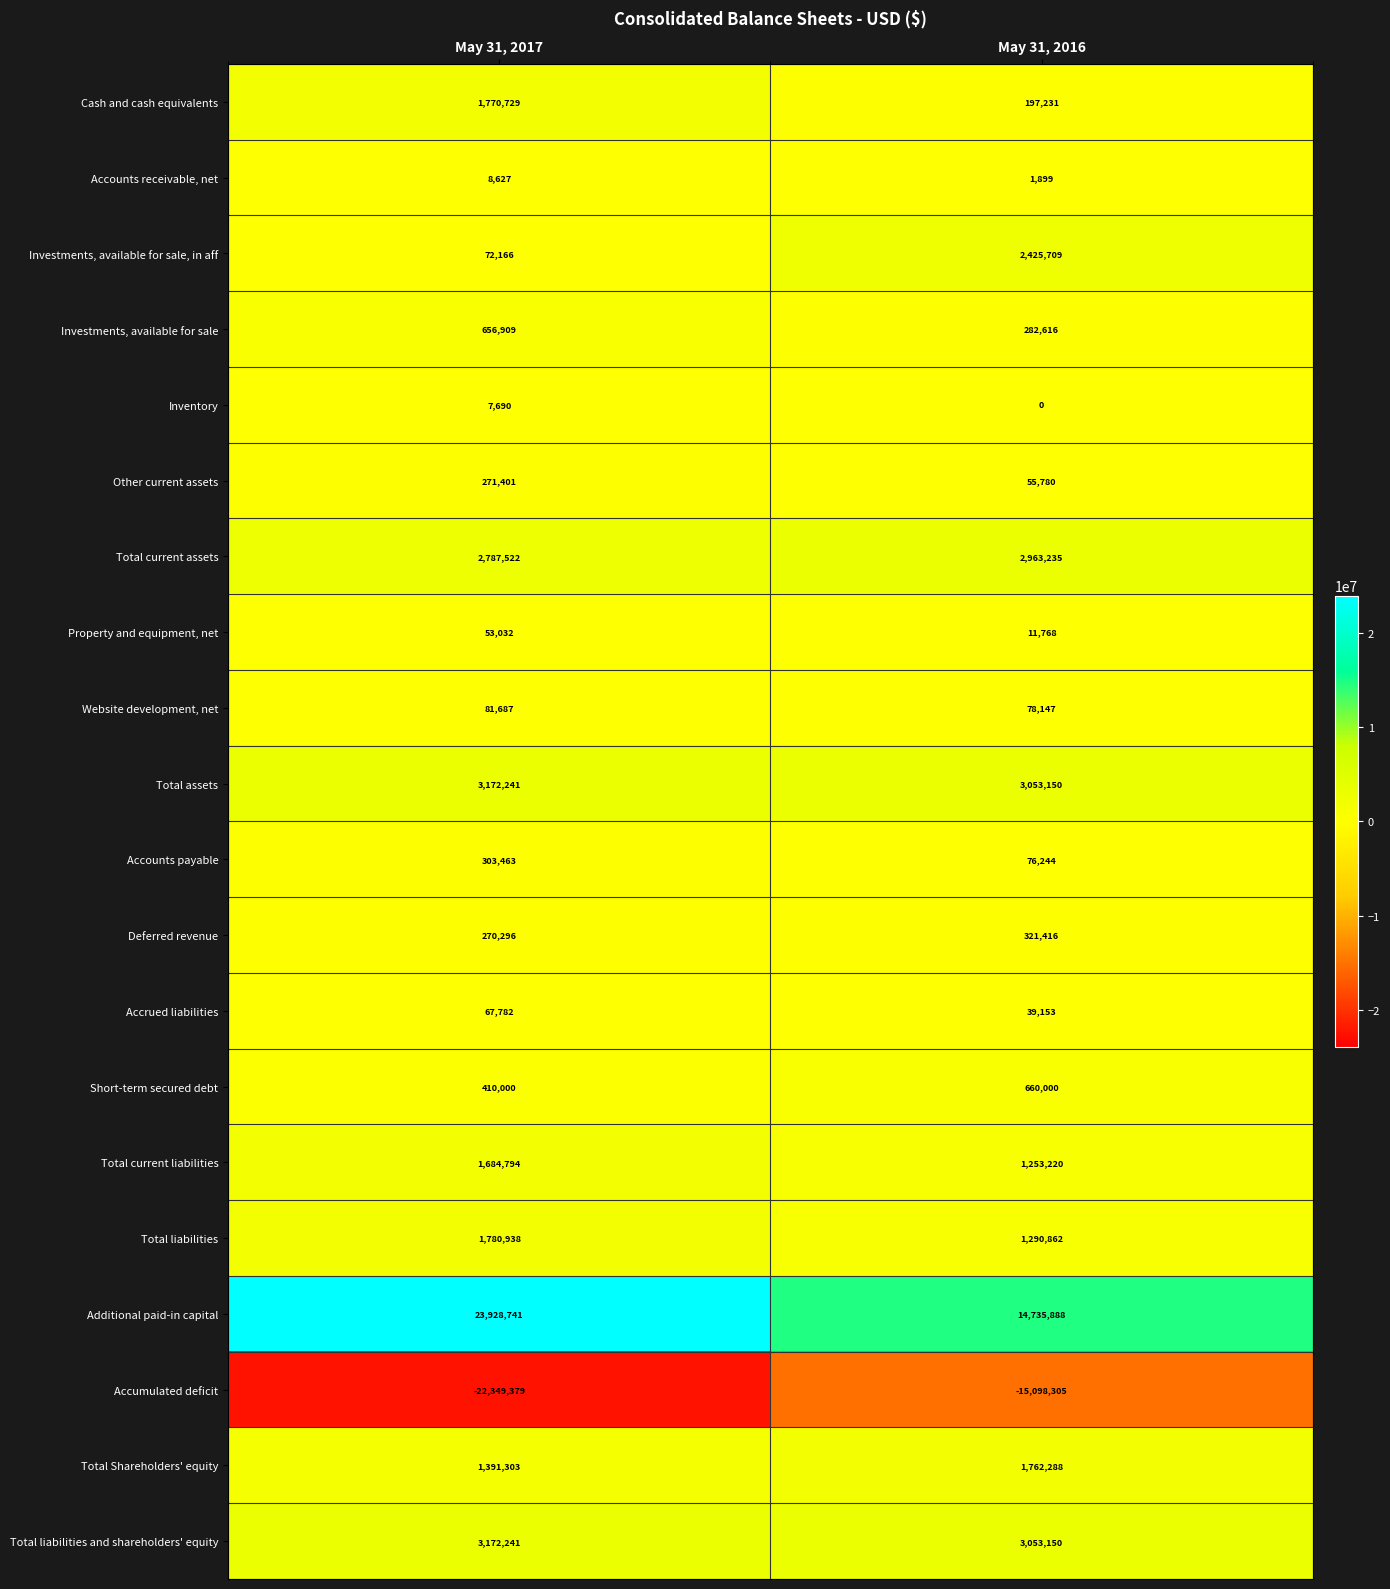

The value of Investments, available for sale at May 31, 2016 is 70831. True or false?

False